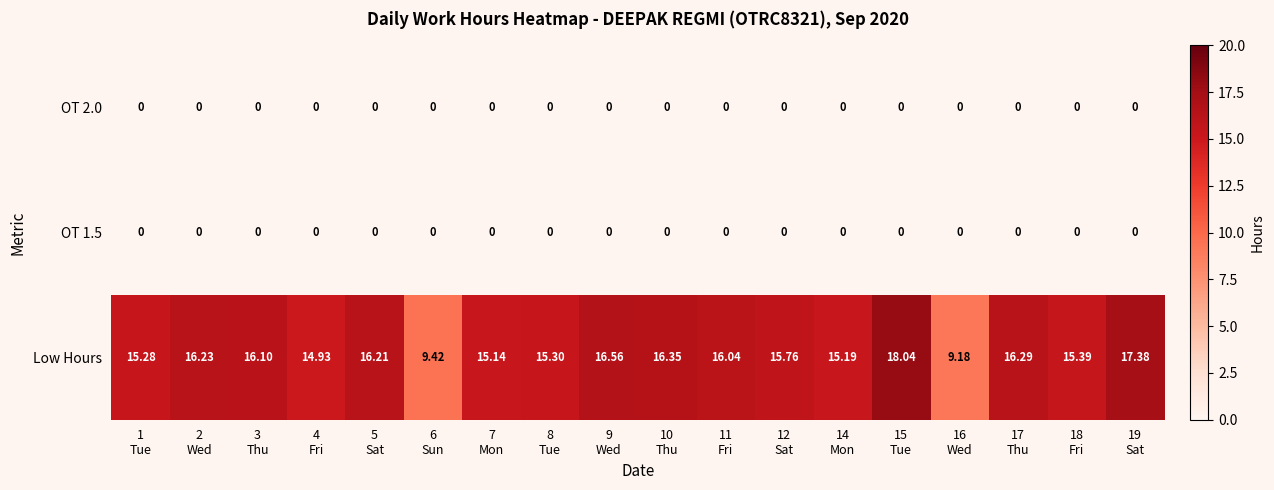

Which series has the widest spread of values?

Low Hours